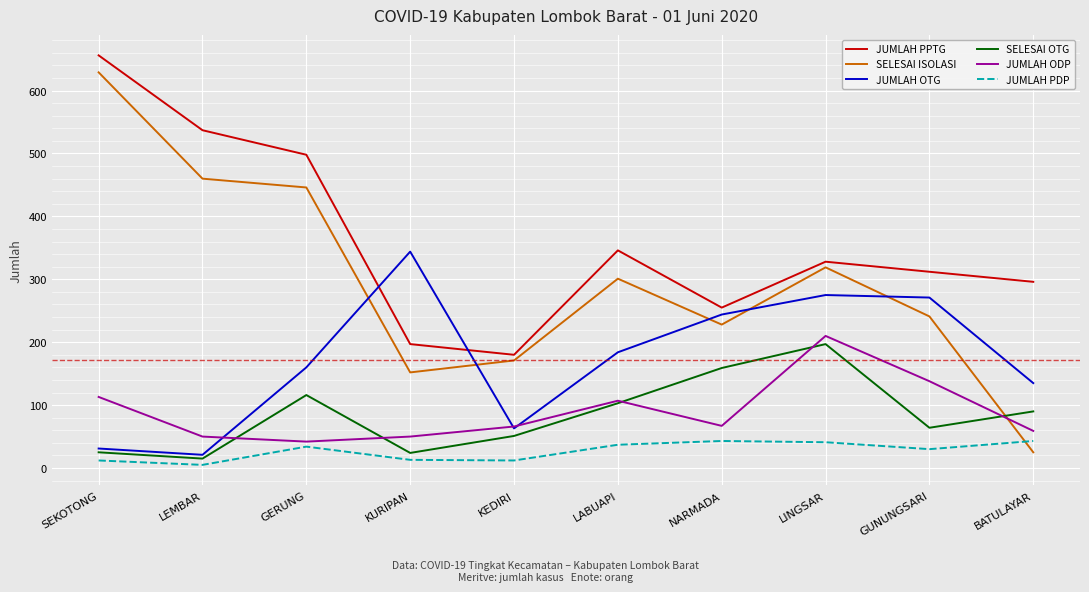

What is the difference between the second highest and minimum values in the JUMLAH OTG series?

254